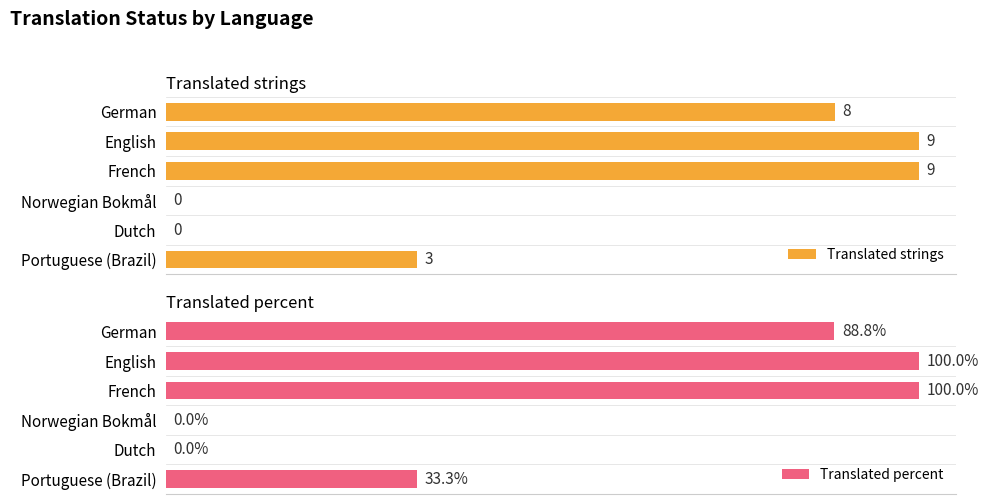

Does the chart contain stacked bars?

No